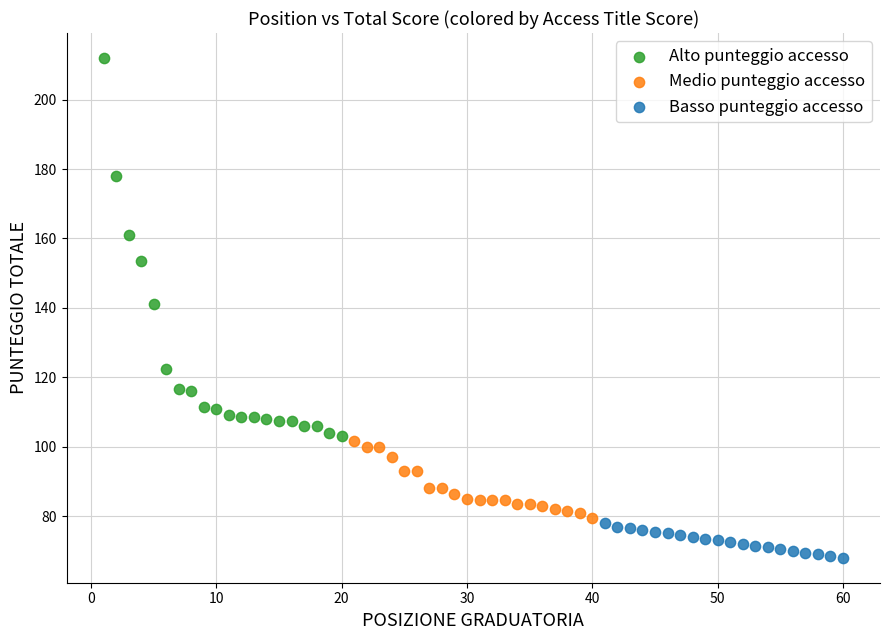

What are all the series names shown in the legend?

Alto punteggio accesso, Medio punteggio accesso, Basso punteggio accesso